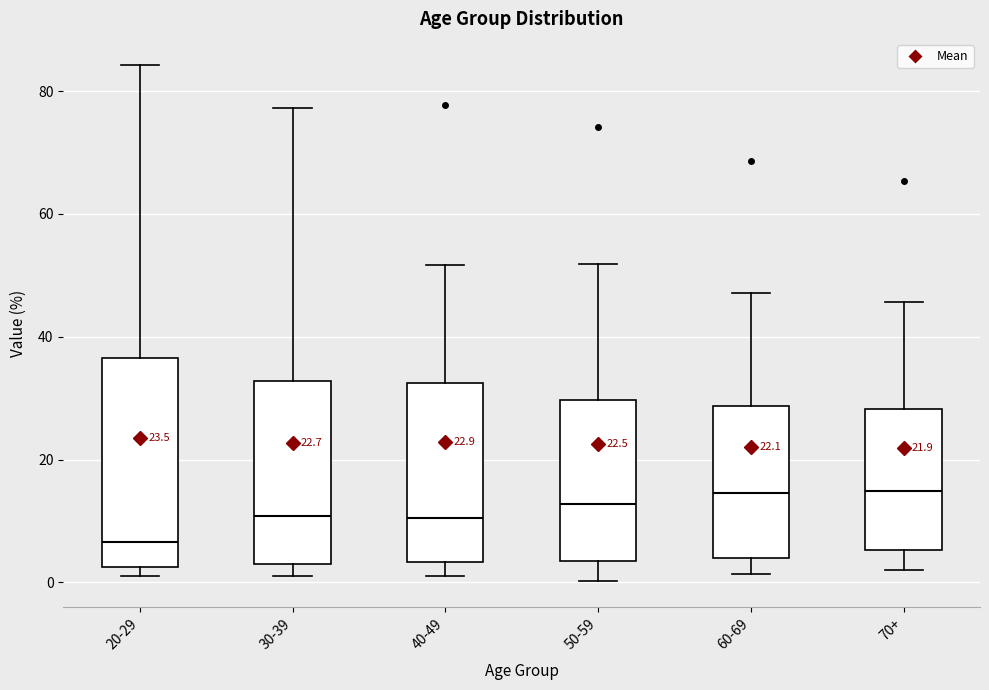

Comparing the boxes themselves (not the whiskers), which one is the tallest?

20-29